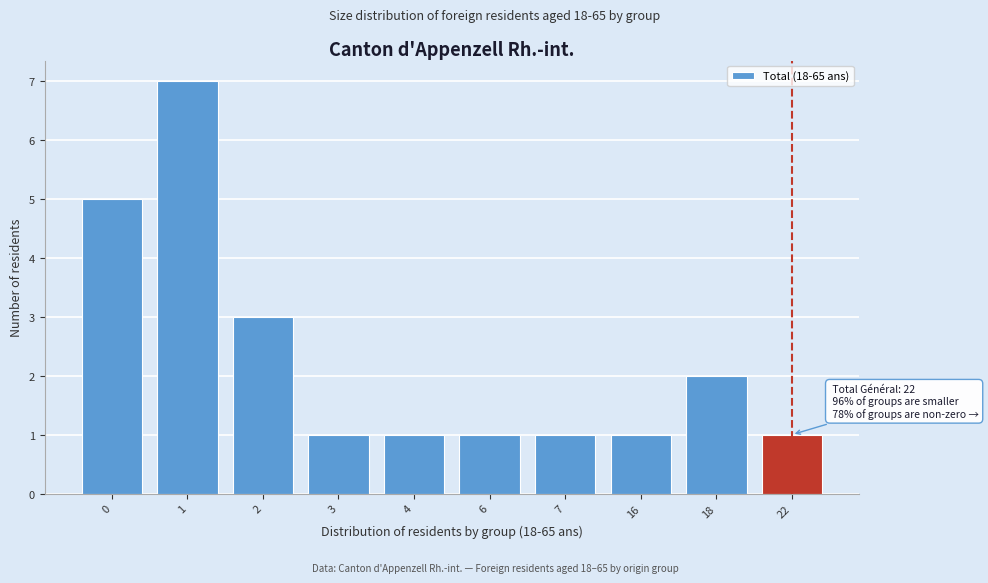

Reading right to left, what are all the values shown in this chart?

22=1	18=2	16=1	7=1	6=1	4=1	3=1	2=3	1=7	0=5